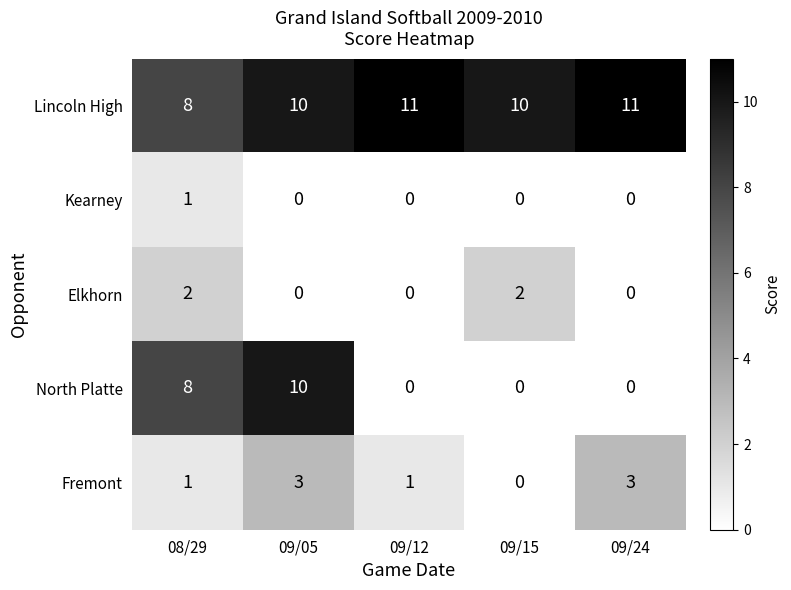

What is the total value across all series at 08/29?

20